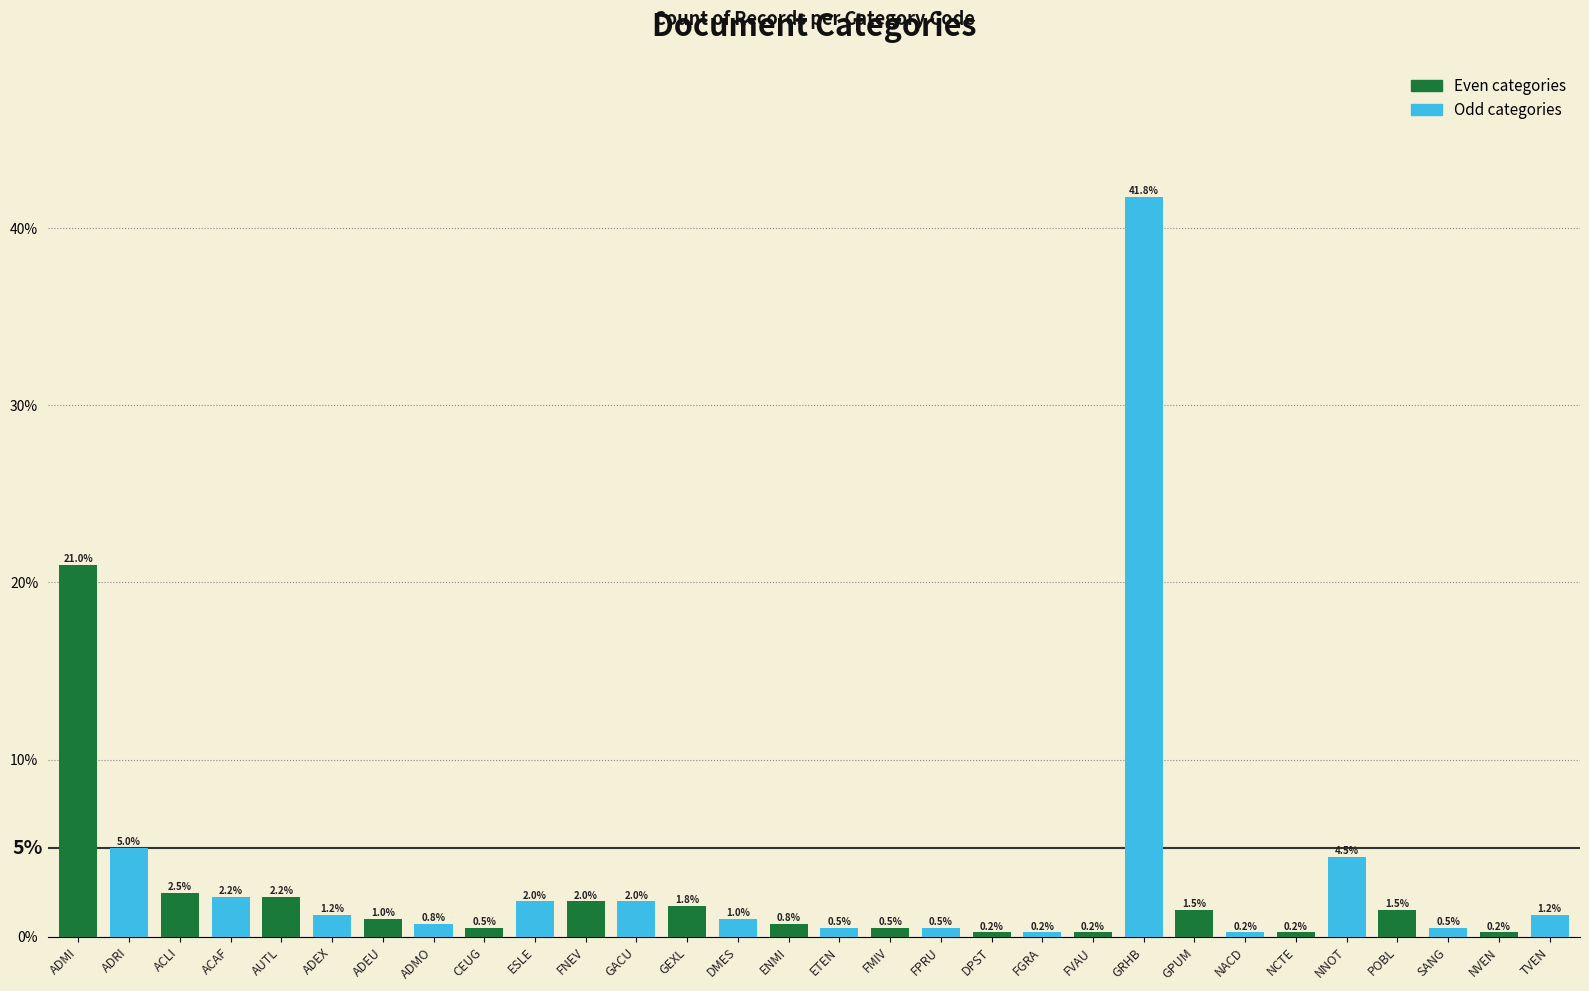

How many bars are there in each group?

2